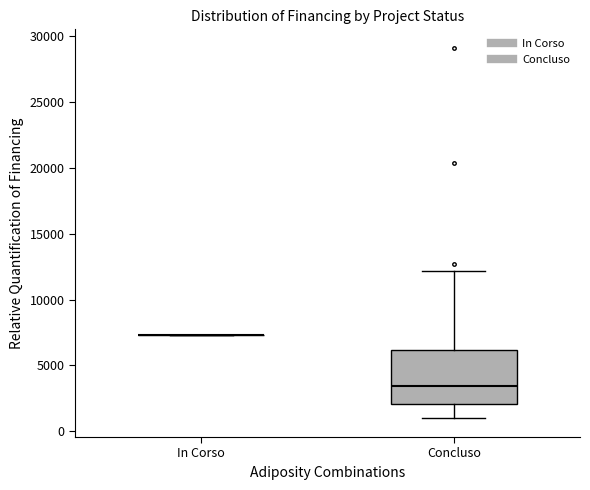

Which box is the tallest, from its lower edge to its upper edge?

Concluso